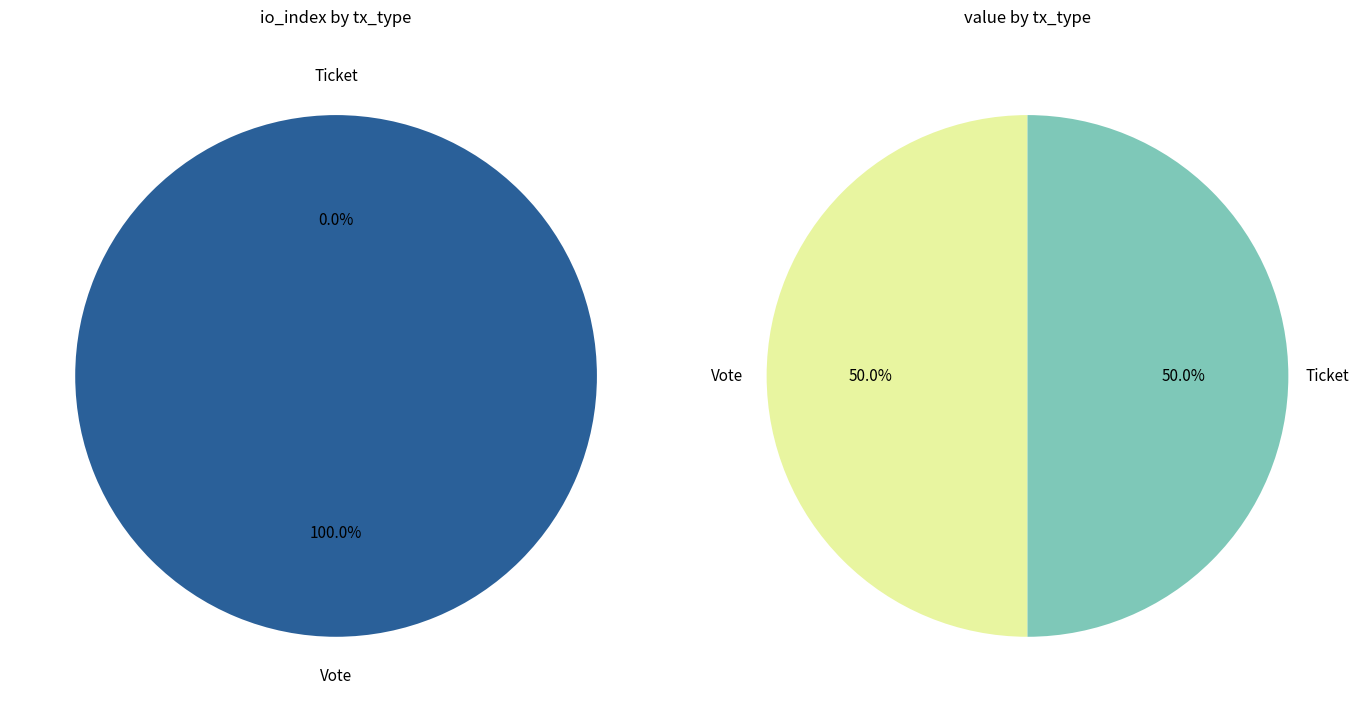

Which has a higher value, Ticket or Vote?

Vote